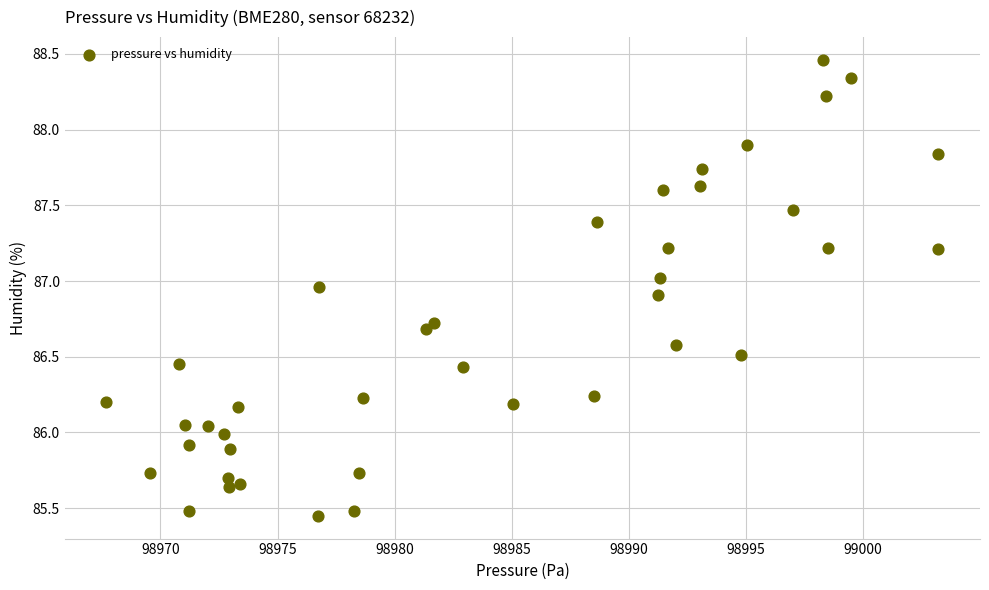

What is the range of Y values (max minus min)?

3.0